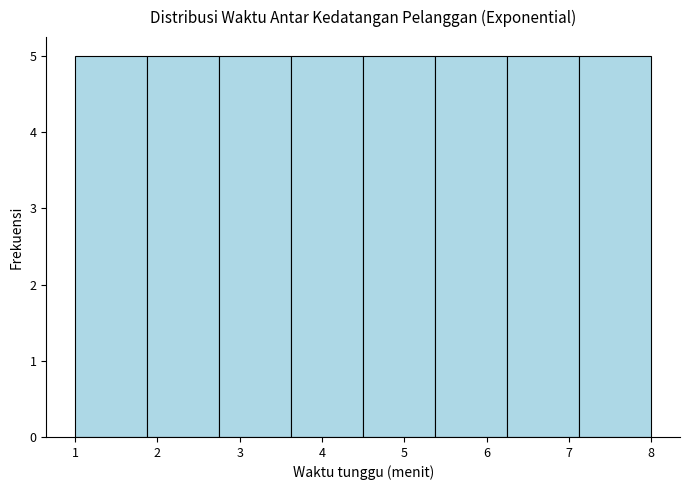

What is the height of the bar covering 6.3 to 7.1 on the x-axis? Neither the bar edges nor the heights are printed on the chart, so give them approximately, as read against the axes.

5